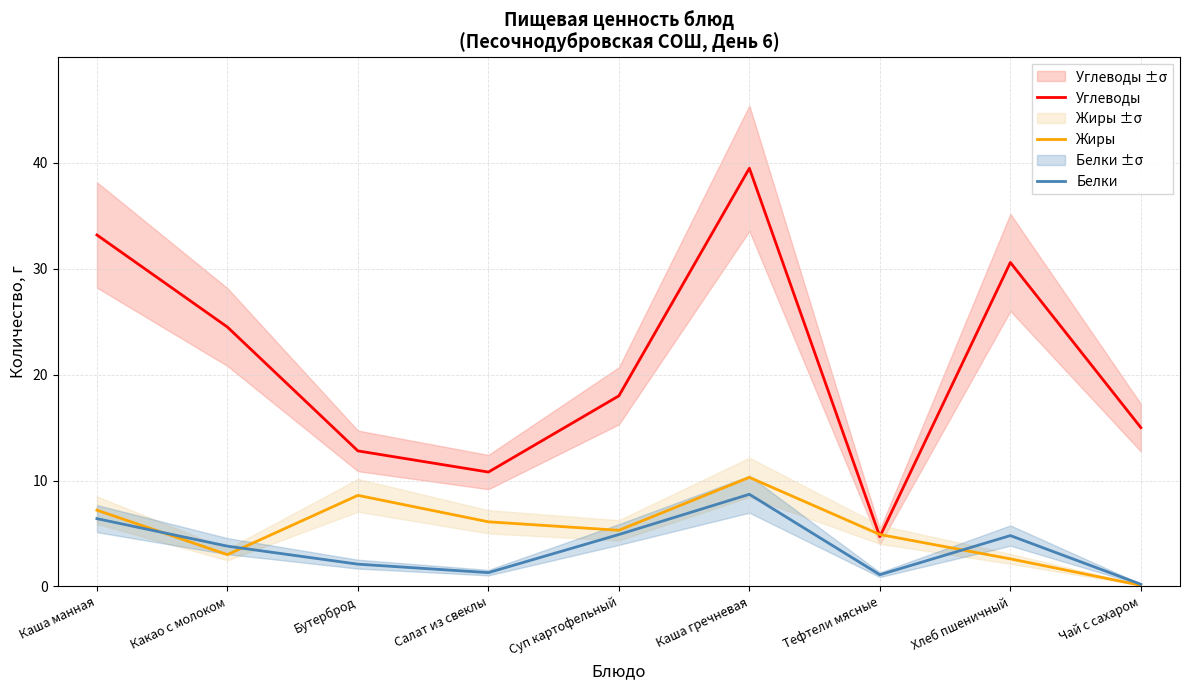

Is it true that Углеводы equals 20.4 at Бутерброд?

False